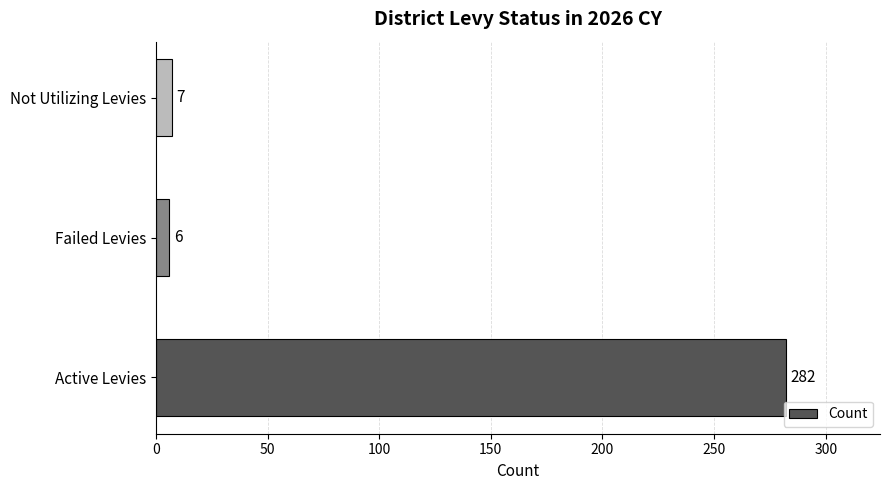

How many data points are less than 7?

1